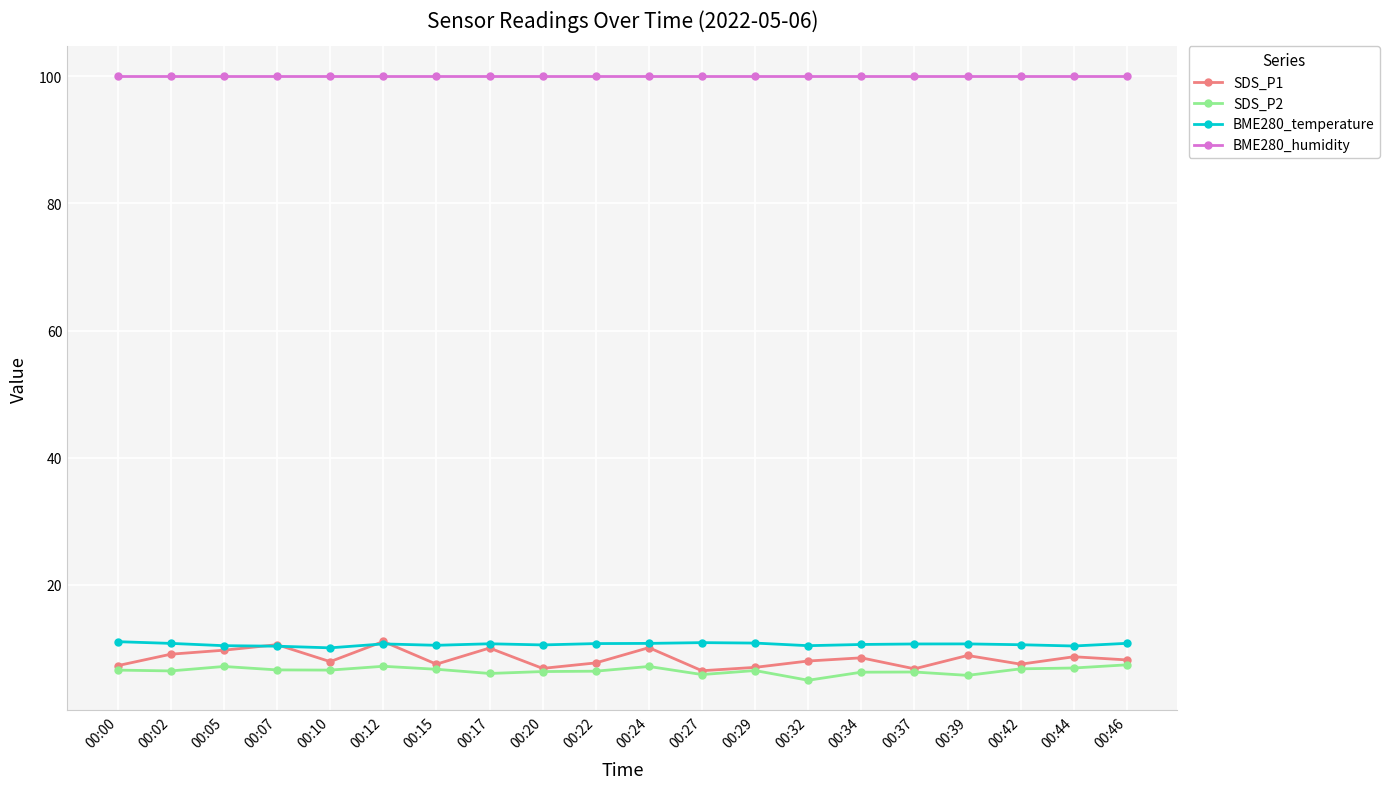

True or false: SDS_P1 has a value of 12.3 at 00:00.

False